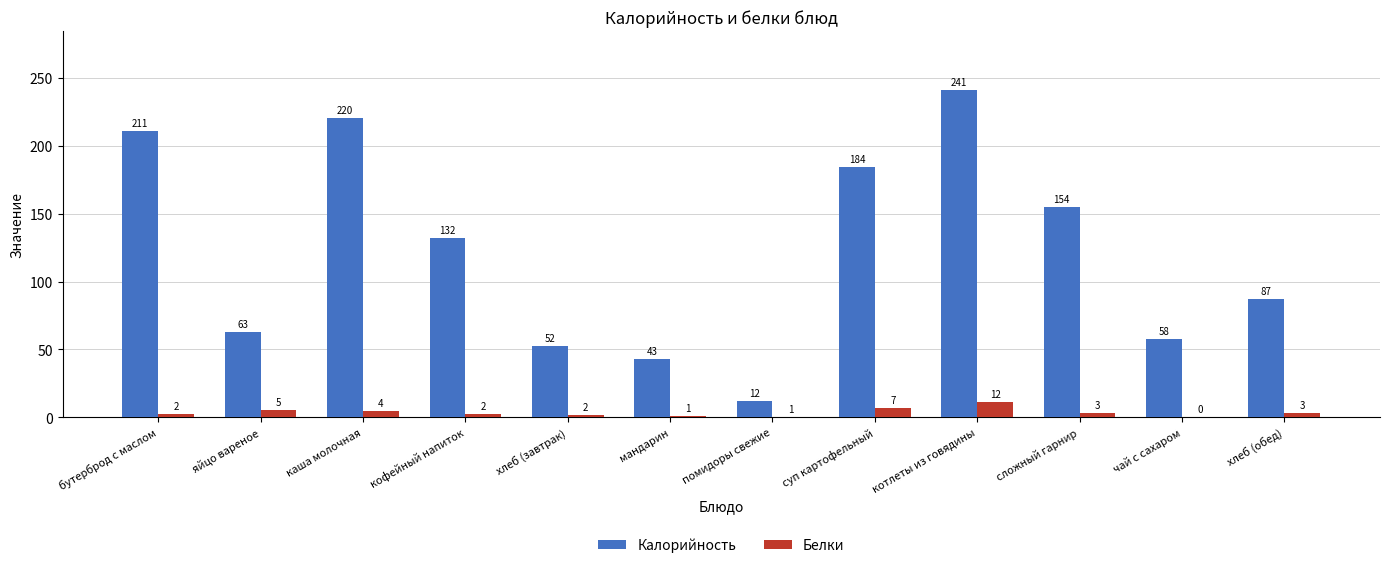

What is the approximate value of Белки at яйцо вареное?

5.1